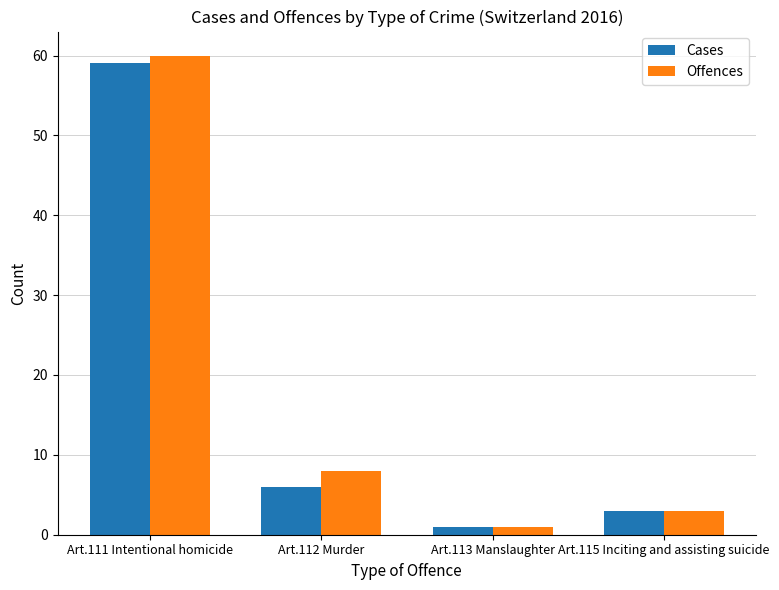

How many categories are shown in the chart?

4